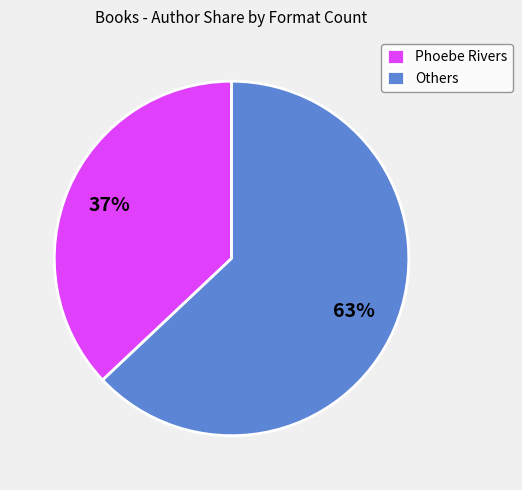

Which slice represents more than half of the pie?

Others